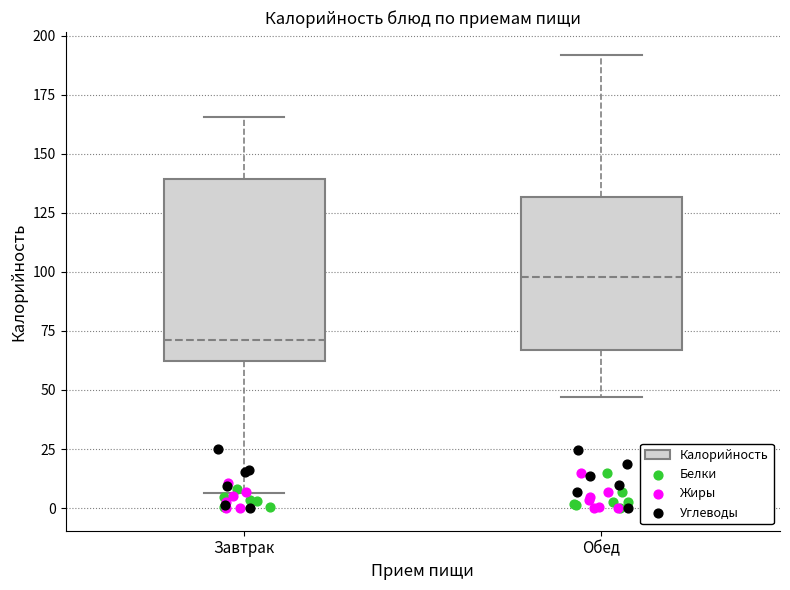

Comparing the boxes themselves (not the whiskers), which one is the tallest?

Завтрак